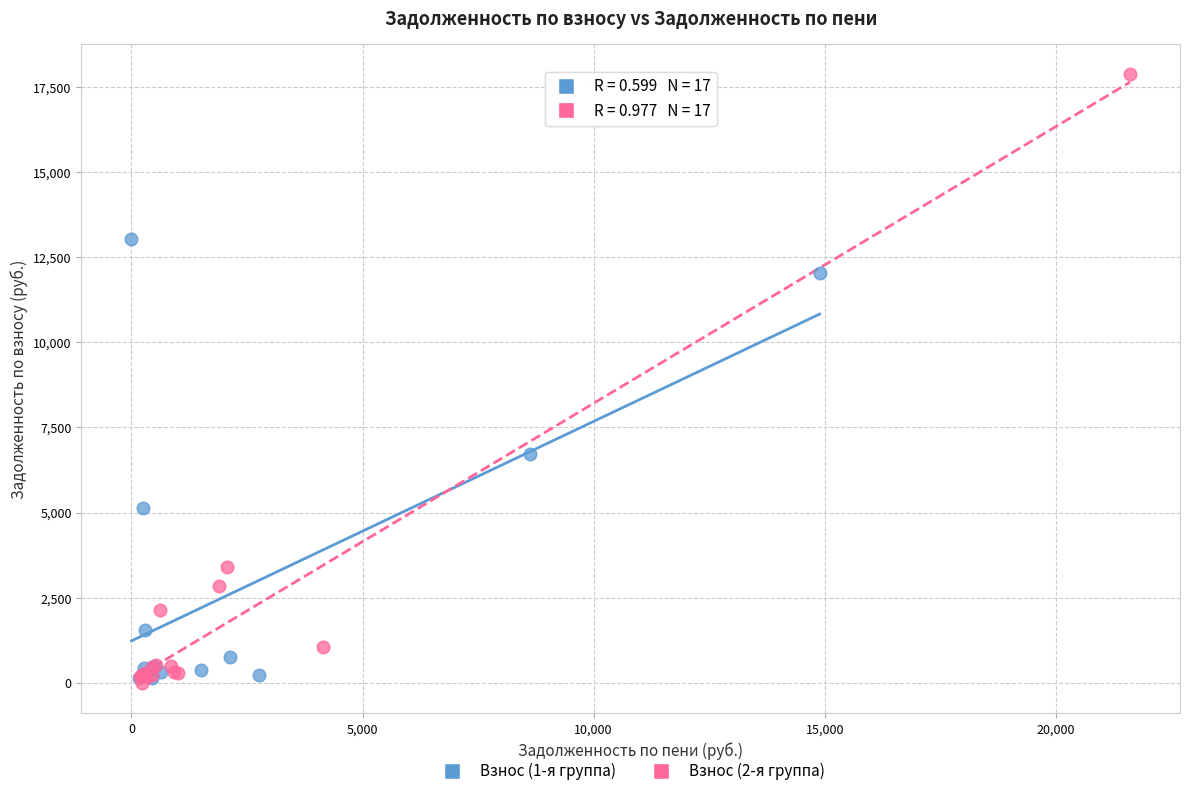

Which series has the widest spread of Y values?

Взнос (2-я группа)